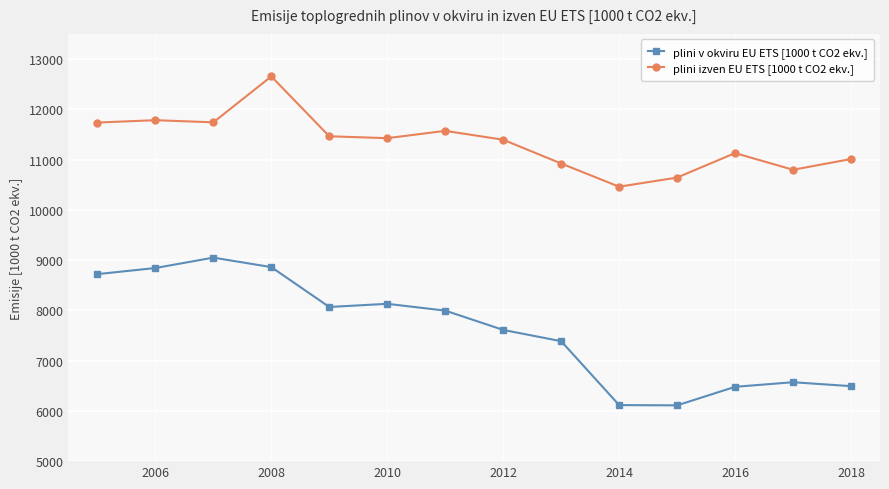

True or false: plini izven EU ETS [1000 t CO2 ekv.] has more than 1 points higher than both neighbors.

True